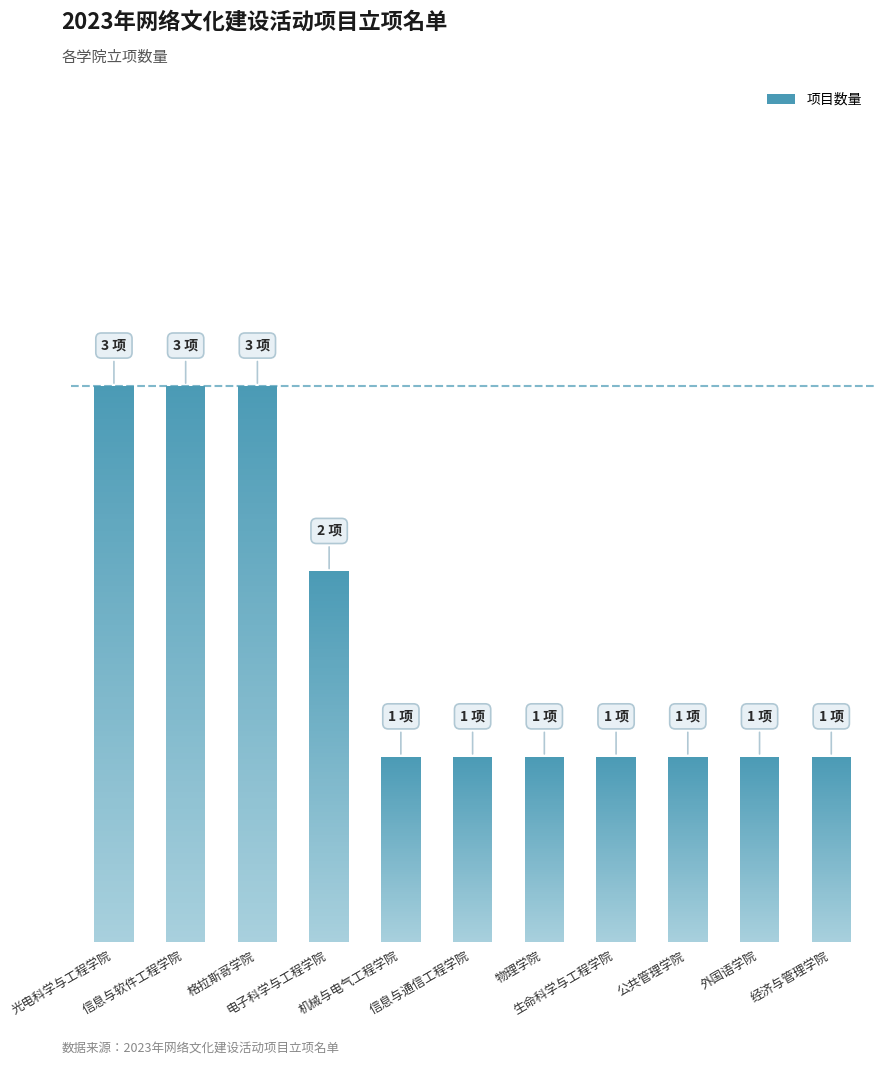

How many data points does each series have?

11